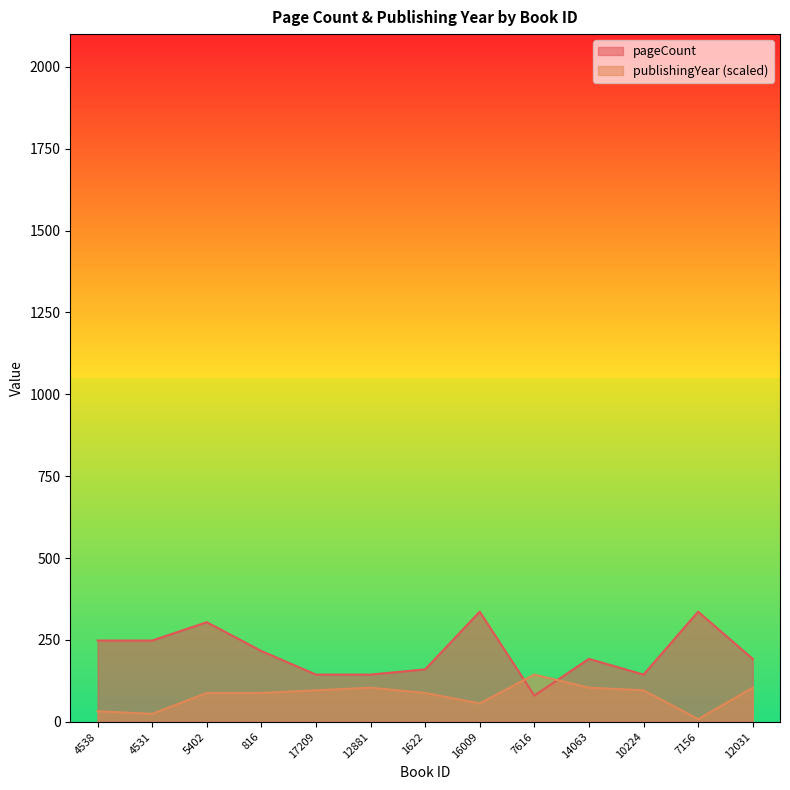

Where is the first local maximum for publishingYear?

12881